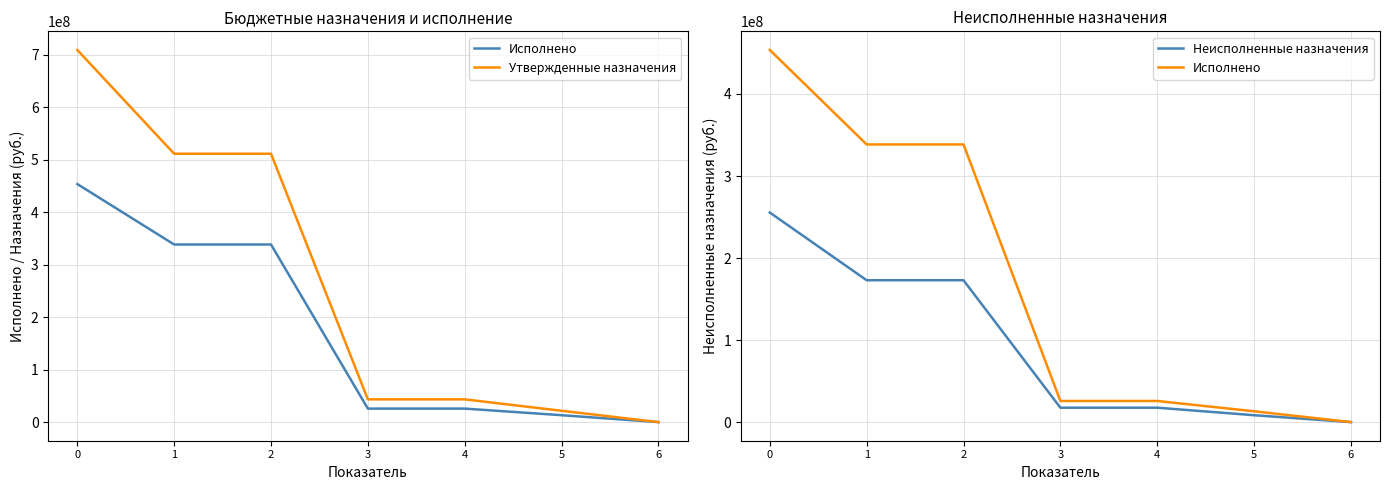

What is the value of the Неисполненные назначения point at the 1st from the left?

255526294.0